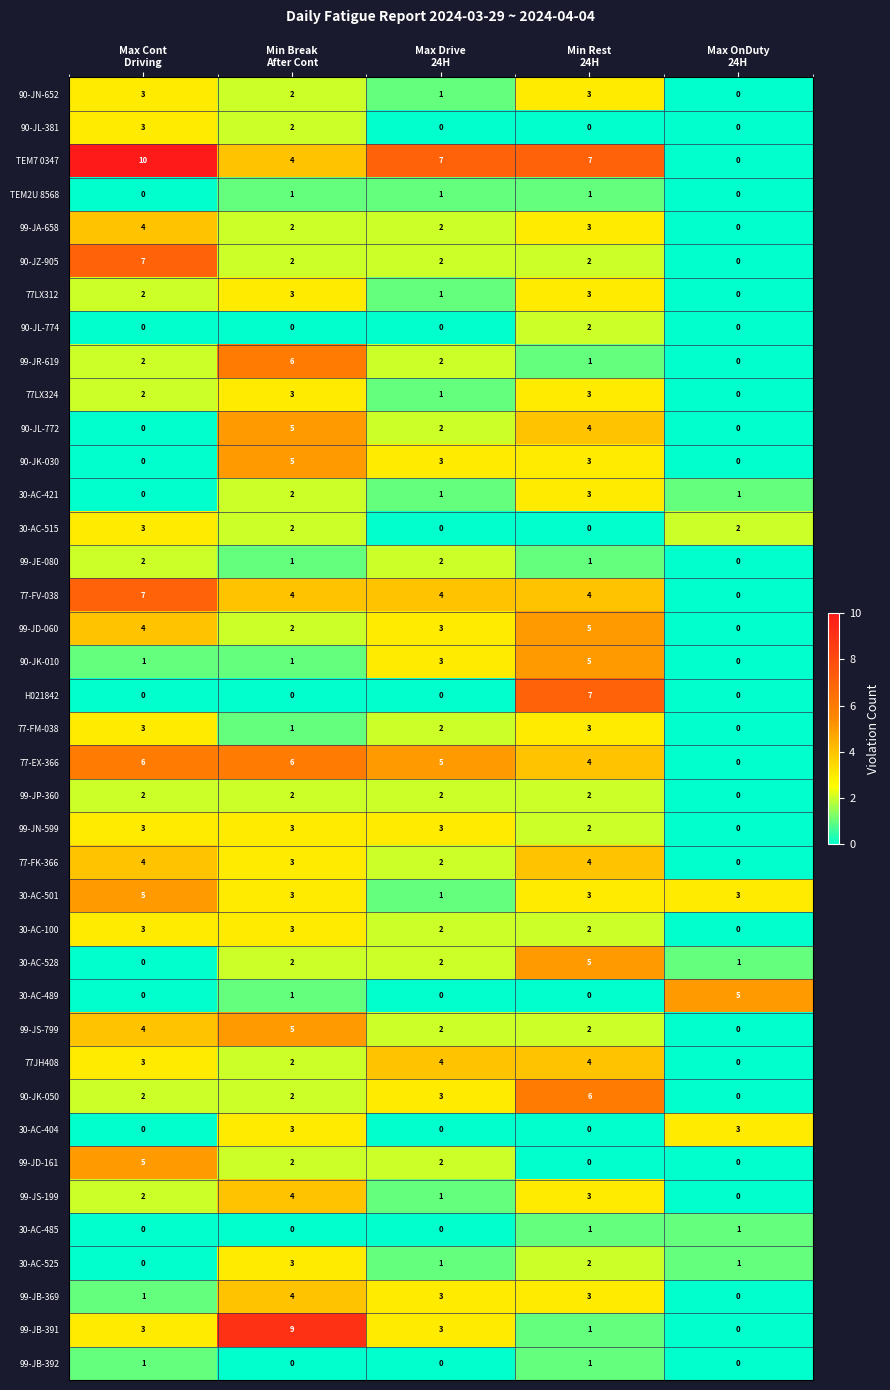

Count the 99-JB-392 values in the range 0 to 1.

5